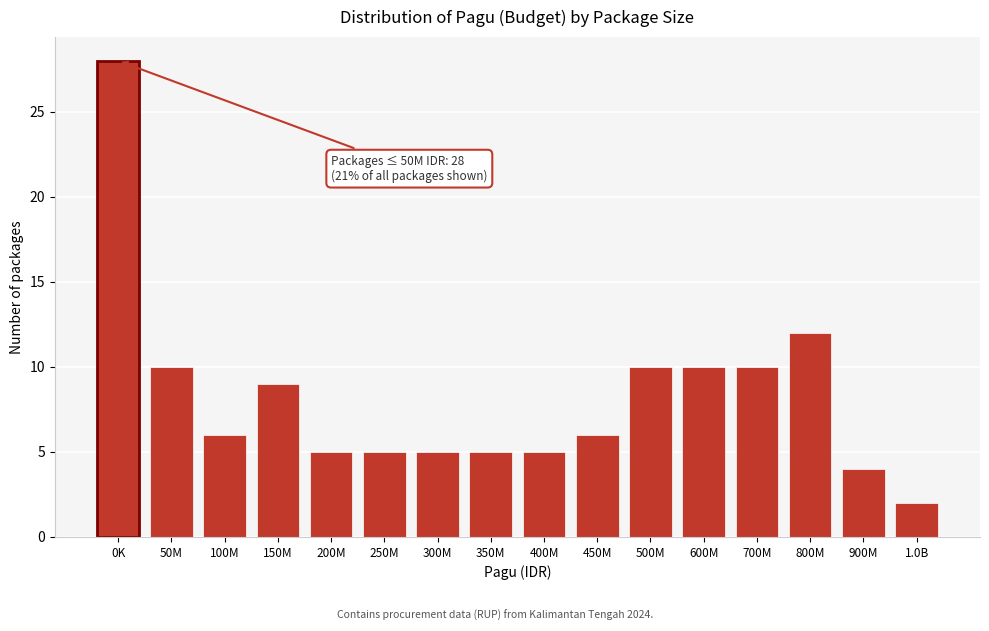

Reading left to right, list all the values displayed in this chart.

0K=28	50M=10	100M=6	150M=9	200M=5	250M=5	300M=5	350M=5	400M=5	450M=6	500M=10	600M=10	700M=10	800M=12	900M=4	1.0B=2